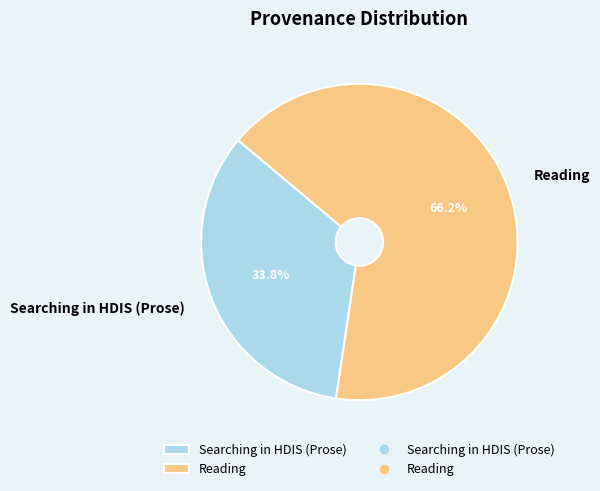

To the nearest percent, what is the difference between the largest and smallest slice percentages?

32%